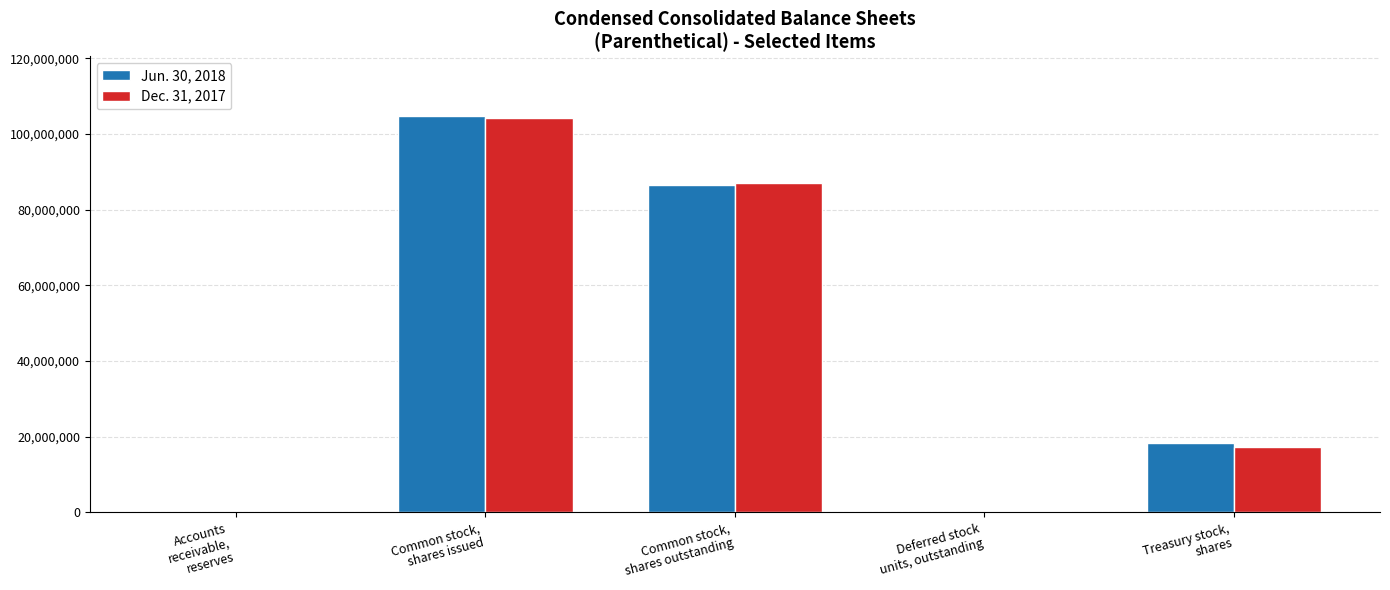

What is the greatest value displayed?

104847000